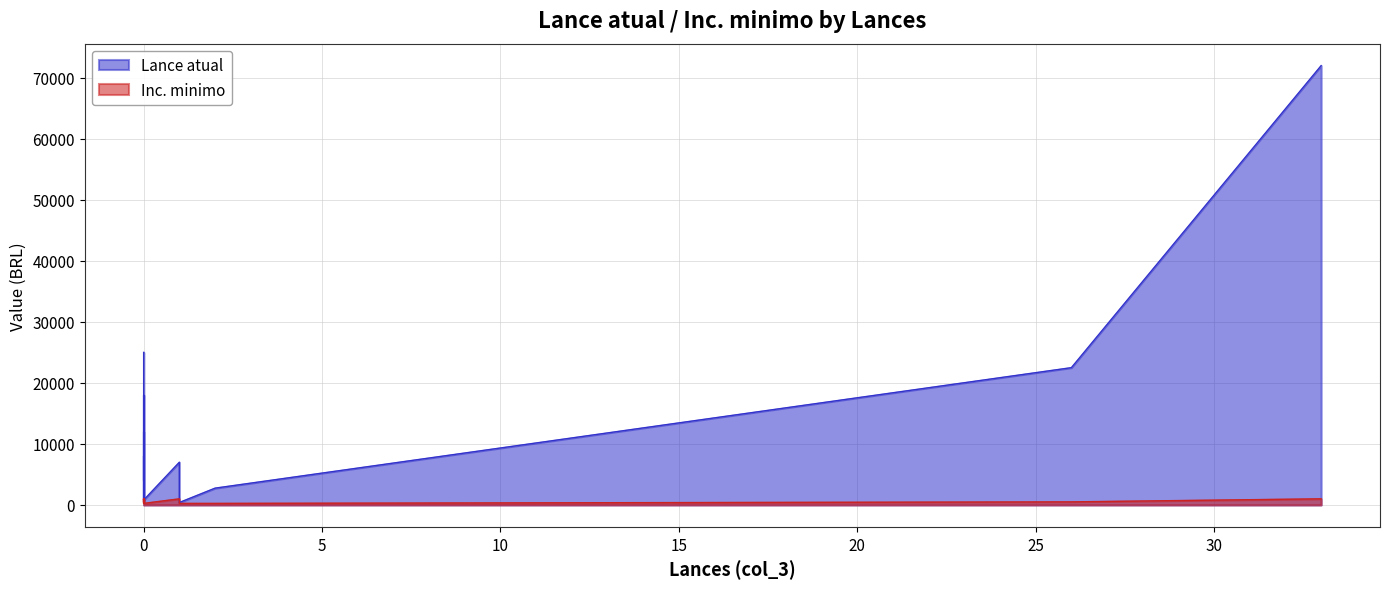

What is the total value across all series at 1?

8000